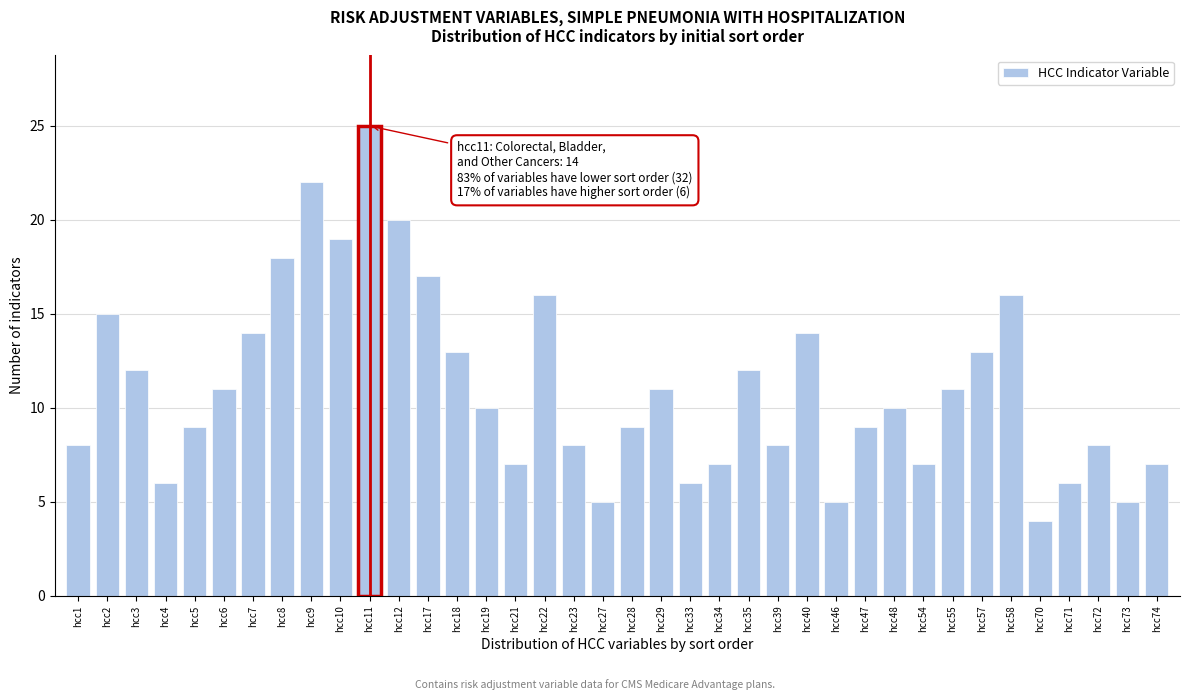

What is the value of the 1st bar from the left?

8